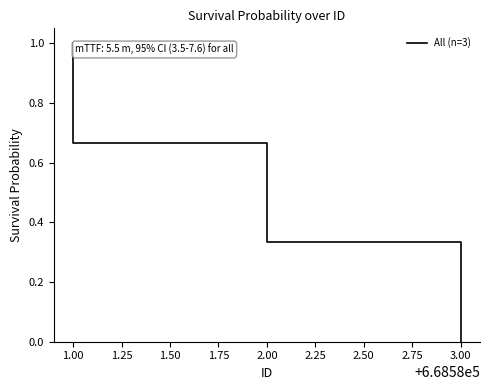

Which has a higher value, 2.00 or 1.00?

1.00